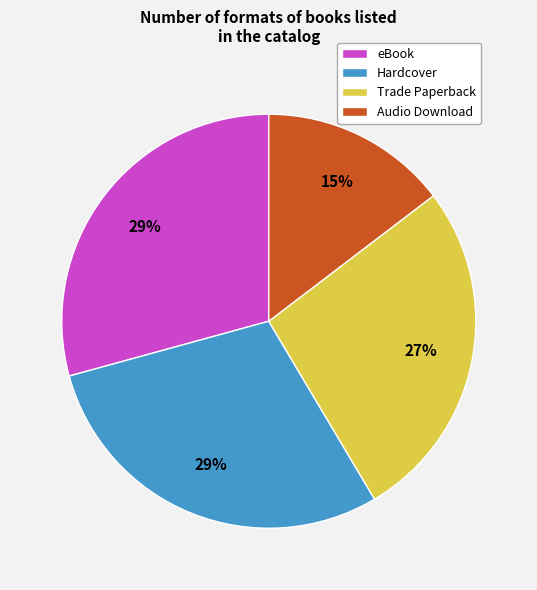

To the nearest percent, what percentage of the pie is eBook?

29%